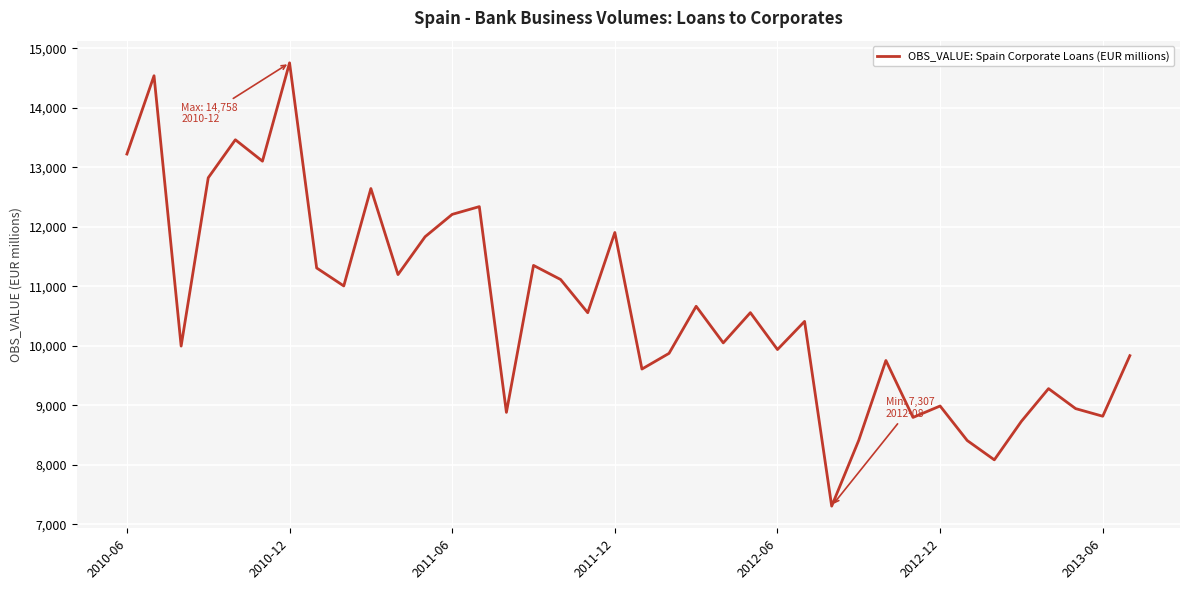

What is the smallest value displayed?

7307